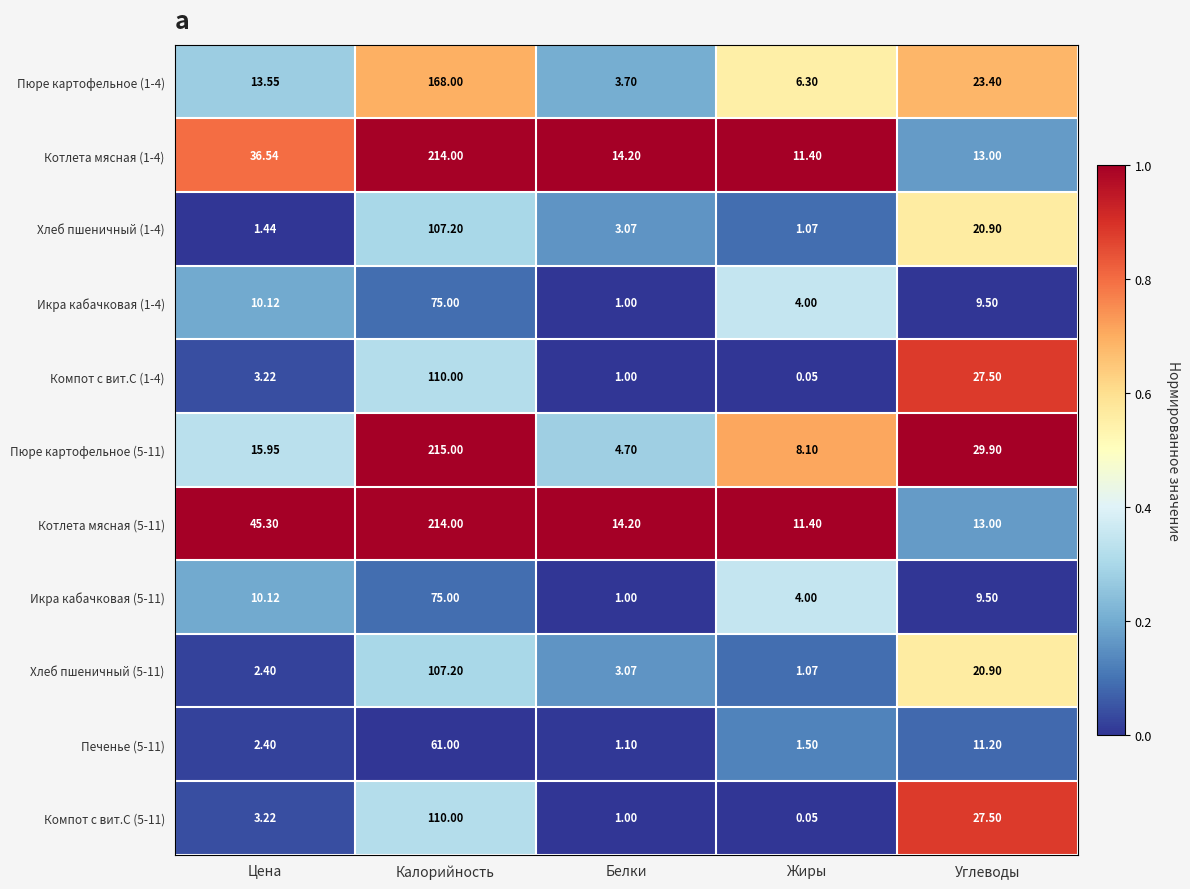

At which category does the chart reach its peak across all series?

Калорийность